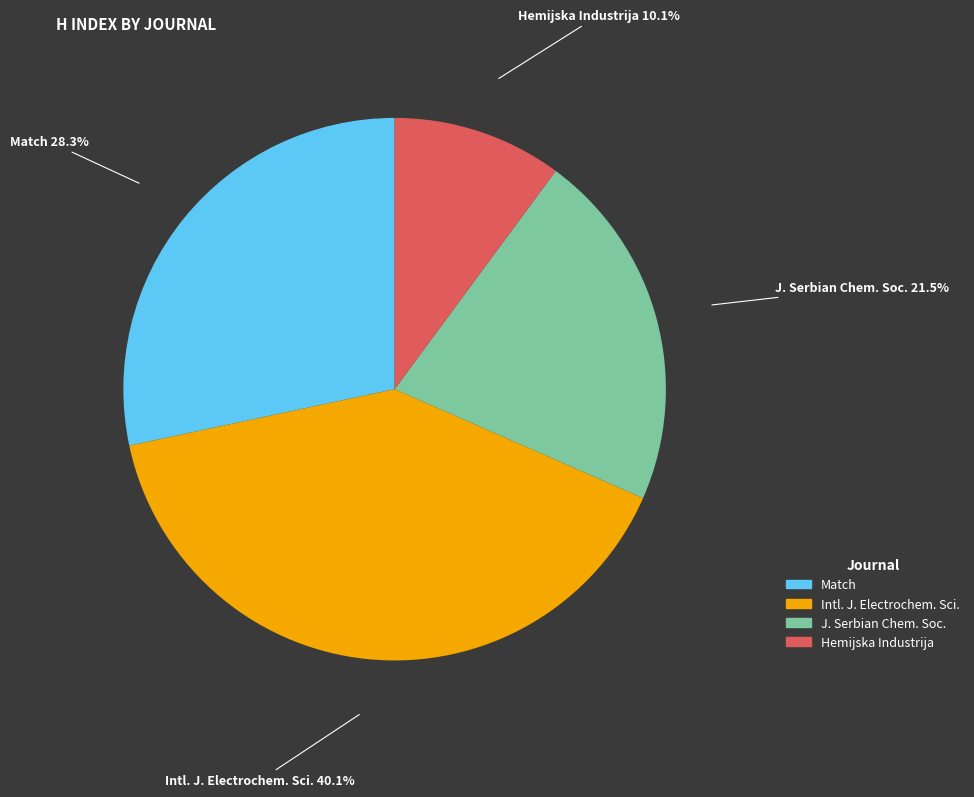

Does any single category account for the majority?

No